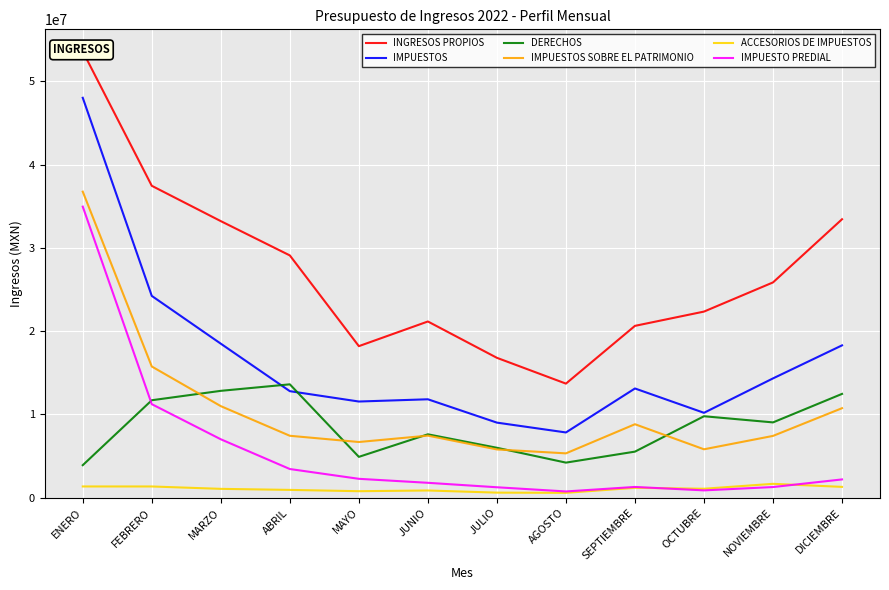

Reading left to right, transcribe all the data shown in this chart.

INGRESOS PROPIOS: 53586757.7	37449987.5	33208680.5	29091281.3	18198227.4	21159573.9	16796781.7	13699157.8	20634157.3	22347851.3	25850701.0	33436089.0
IMPUESTOS: 48017817.1	24229692.8	18494050.3	12792459.8	11549537.2	11818359.2	9016131.9	7835421.2	13116426.9	10195246.4	14326492.7	18292689.0
DERECHOS: 3907800.8	11704205.2	12832450.2	13614117.7	4905868.9	7613026.9	5995745.3	4213886.7	5533801.7	9781948.5	9042810.6	12465339.5
IMPUESTOS SOBRE EL PATRIMONIO: 36748194.1	15753688.9	10995486.5	7436550.2	6688507.1	7453405.7	5795793.8	5325976.4	8823566.9	5815032.6	7421430.2	10749958.5
ACCESORIOS DE IMPUESTOS: 1352031.9	1350276.5	1064335.7	938635.7	782024.0	867897.1	610408.3	586637.7	1187425.6	1078771.0	1667459.0	1301663.2
IMPUESTO PREDIAL: 34949637.8	11232912.0	7015705.3	3445218.8	2269013.8	1790588.9	1254543.4	752606.7	1293260.0	881348.6	1281428.0	2196079.7